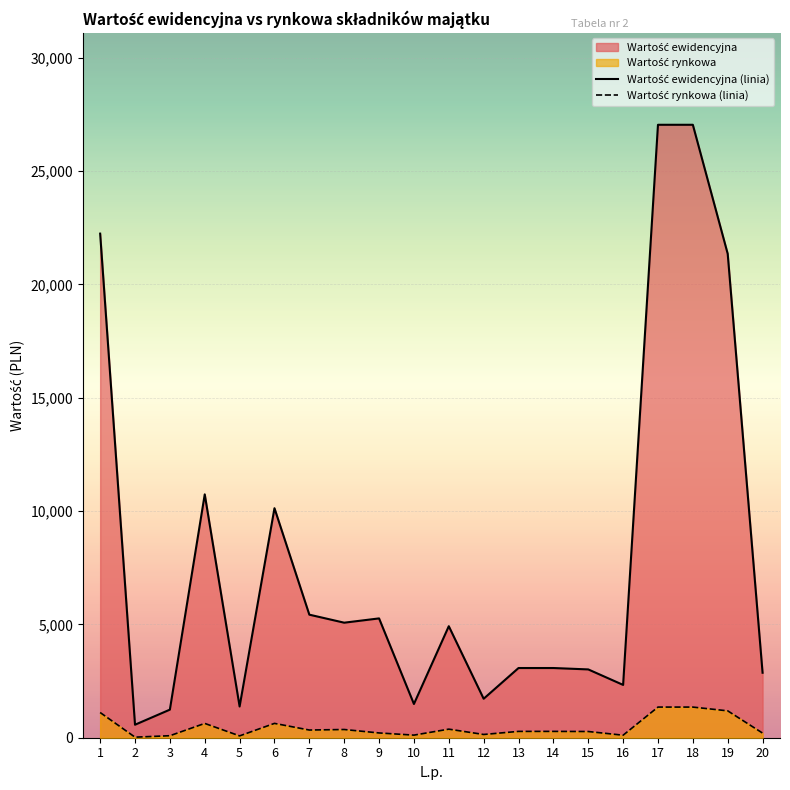

Which series has the largest range (max minus min)?

Wartość ewidencyjna (linia)